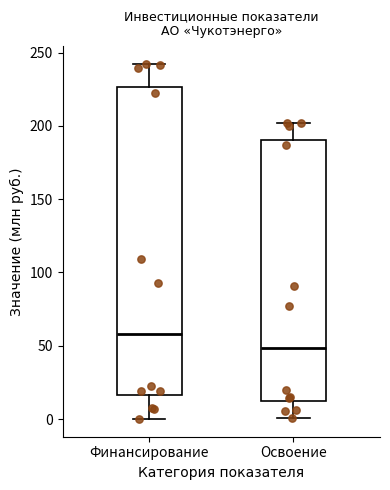

Reading left to right, transcribe this box plot: for each box, give where its median line is, the range the box spans, and where its two whiskers end, as read against the y-axis. The values are not printed on the chart, so give them approximately, as read against the axis.

Финансирование: median 60, box 15 to 225, whiskers 0 to 240
Освоение: median 50, box 15 to 190, whiskers 0 to 200